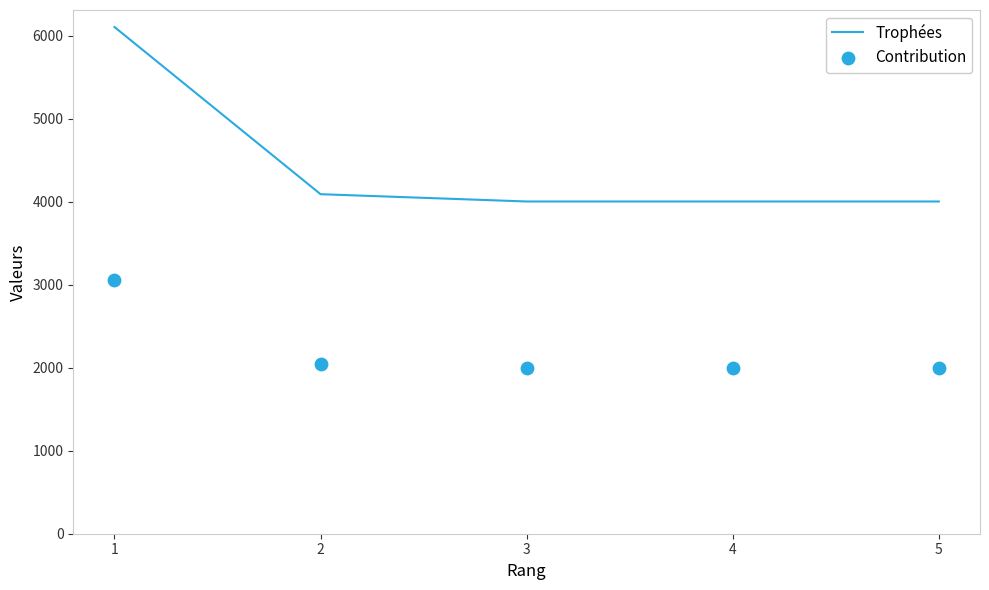

Which series has the widest spread of Y values?

Trophées